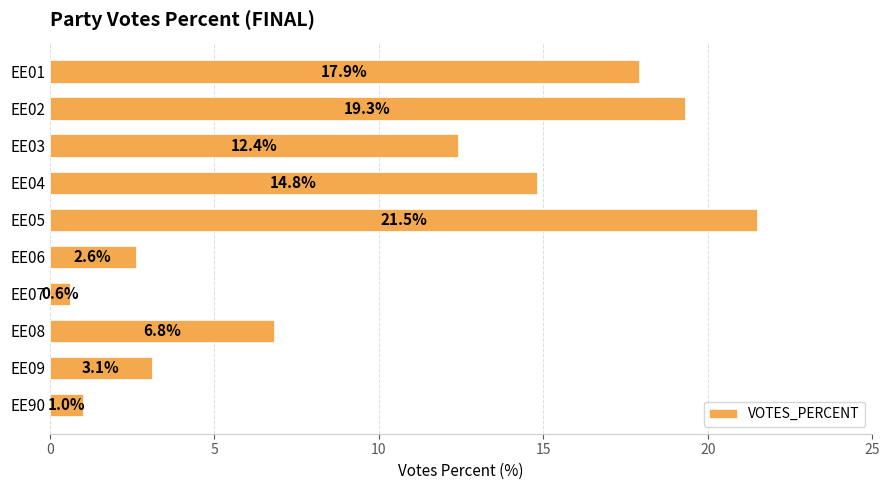

Rank the categories by value from lowest to highest.

EE07, EE90, EE06, EE09, EE08, EE03, EE04, EE01, EE02, EE05